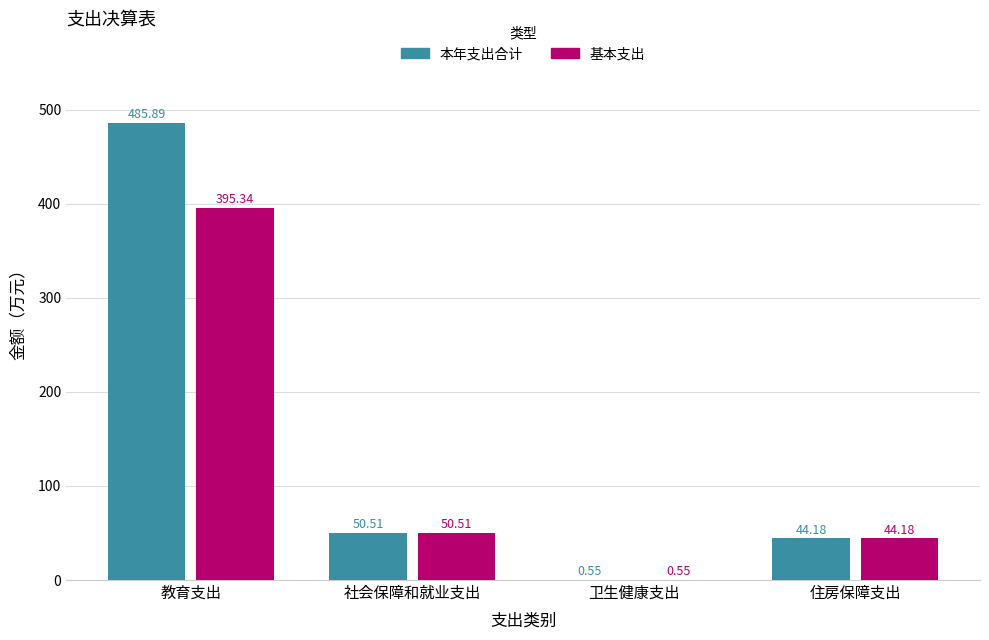

What are all the series names shown in the legend?

本年支出合计, 基本支出